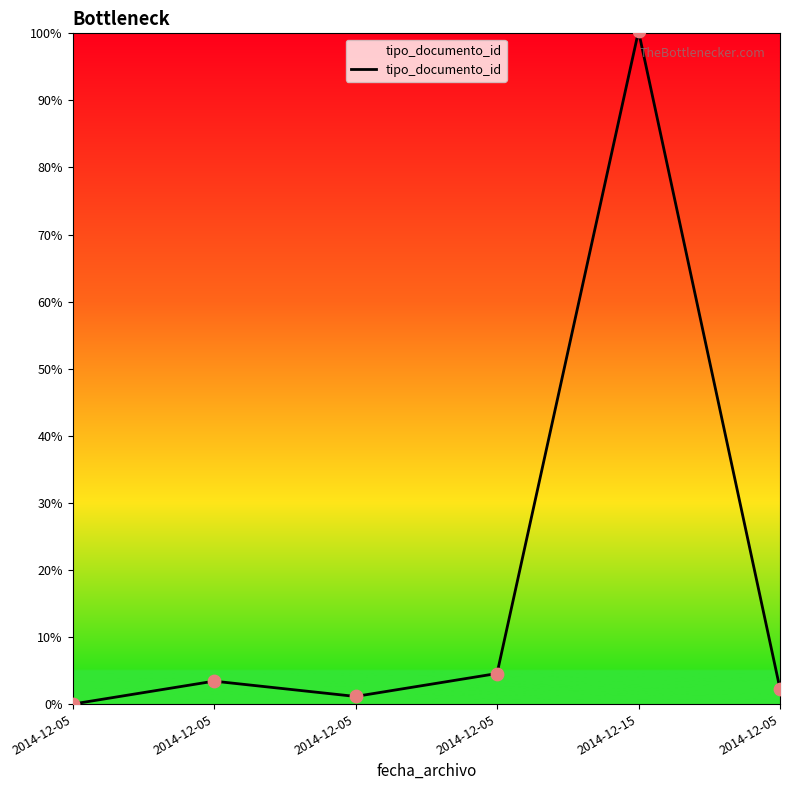

What is the change in value from 2014-12-05 to 2014-12-15?

+99.2